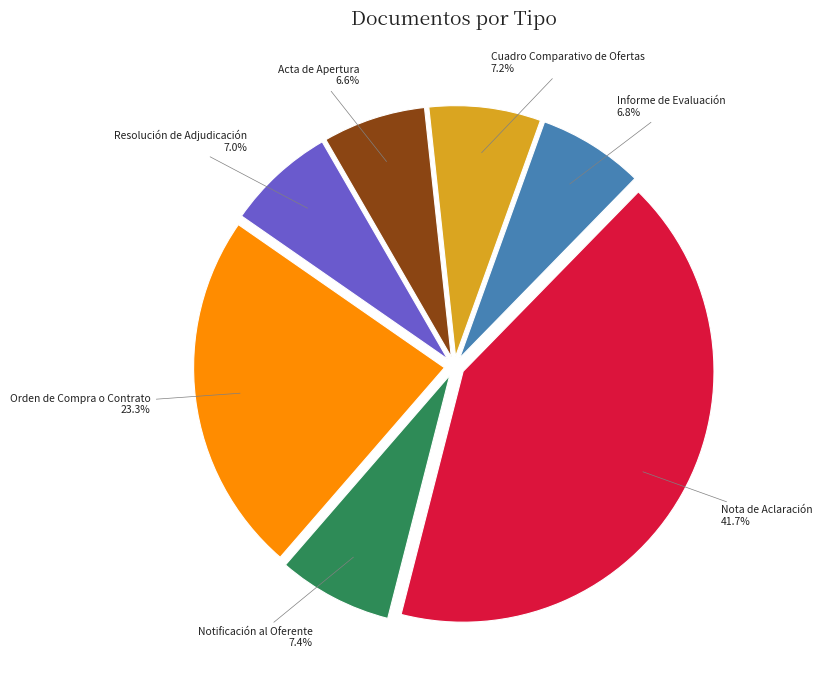

What percentage is the Nota de Aclaración slice, to the nearest percent?

42%